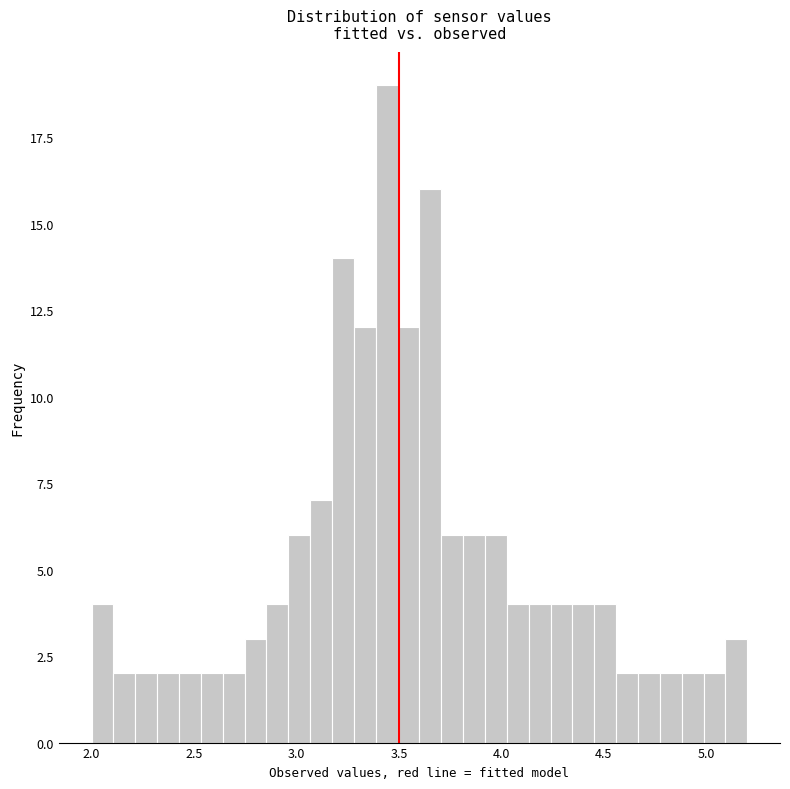

Read against the x-axis, roughly where is the centre of the tallest bar?

3.45